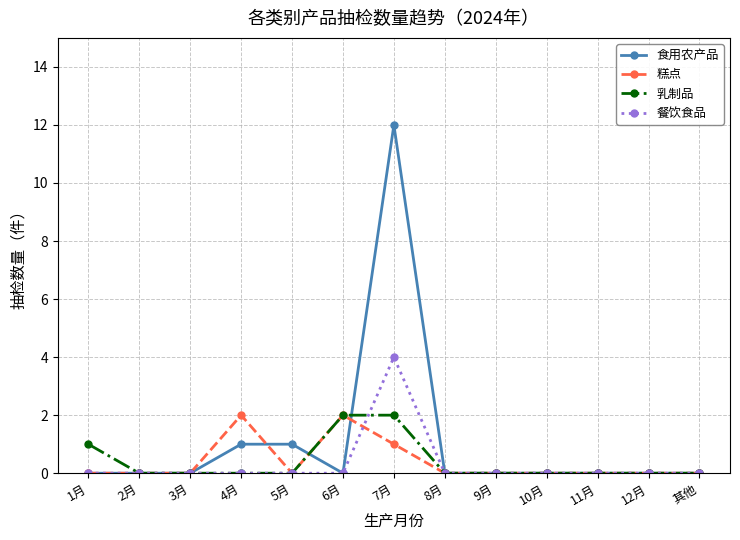

What is the sum of all 餐饮食品 values?

4